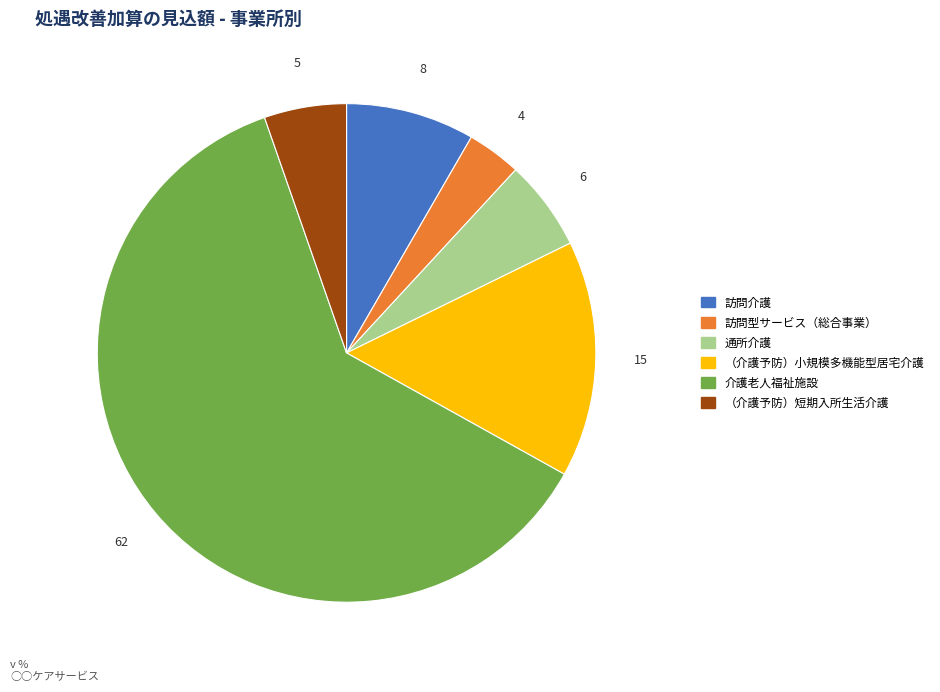

Between 訪問型サービス（総合事業） and 通所介護, which is larger?

通所介護